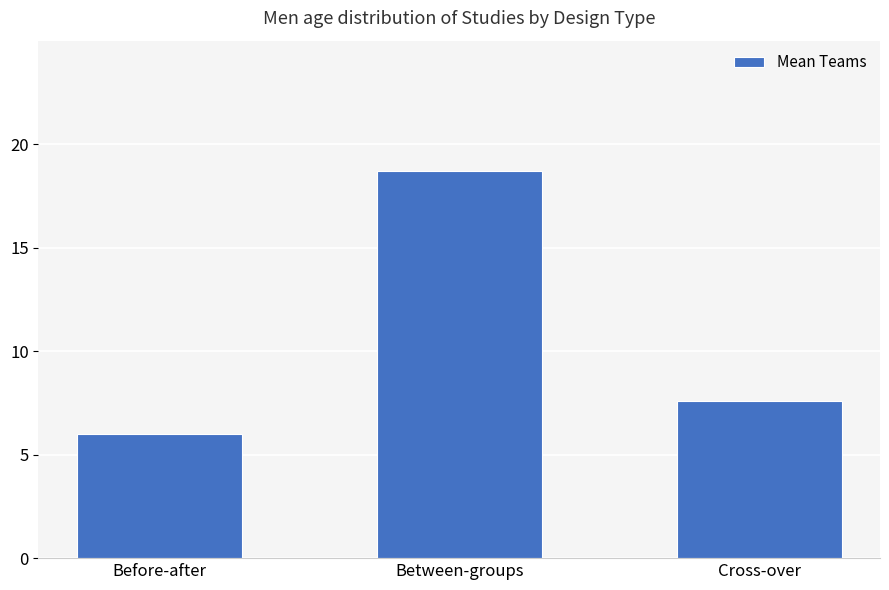

Reading left to right, what are all the values shown in this chart?

Before-after=6.0	Between-groups=18.7	Cross-over=7.6